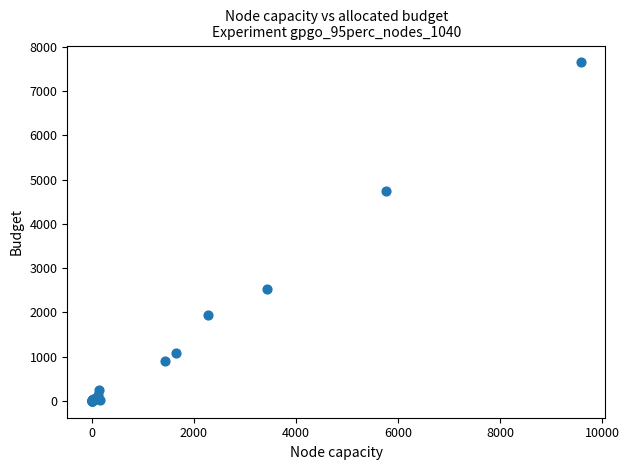

What Y value in the scatter plot is closest to 3824?

4736